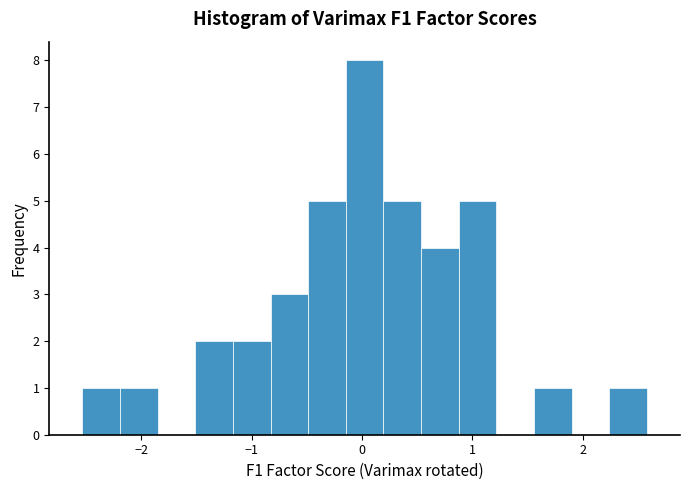

Read against the x-axis, roughly where is the centre of the tallest bar?

0.0